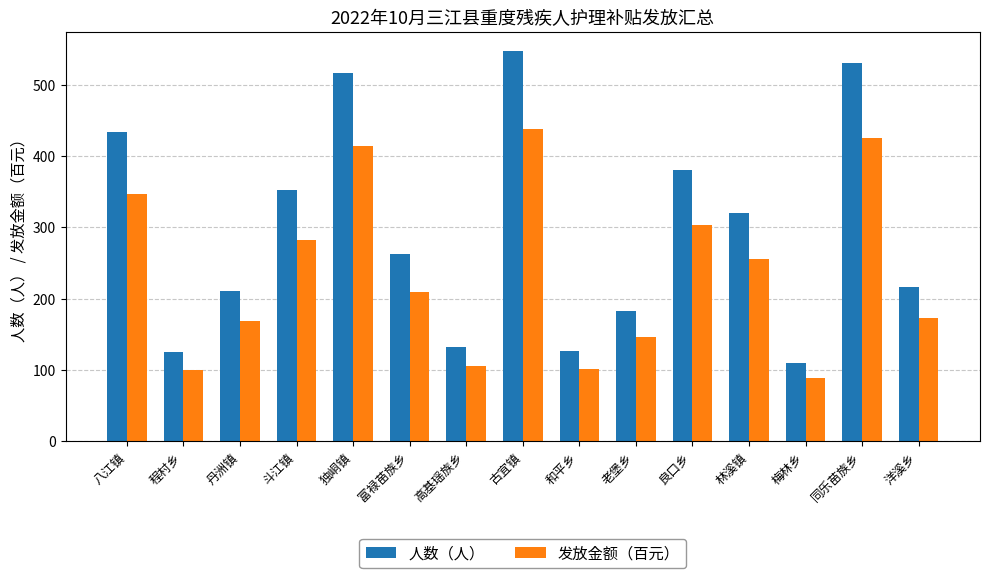

What is the maximum value shown in the chart?

547.0